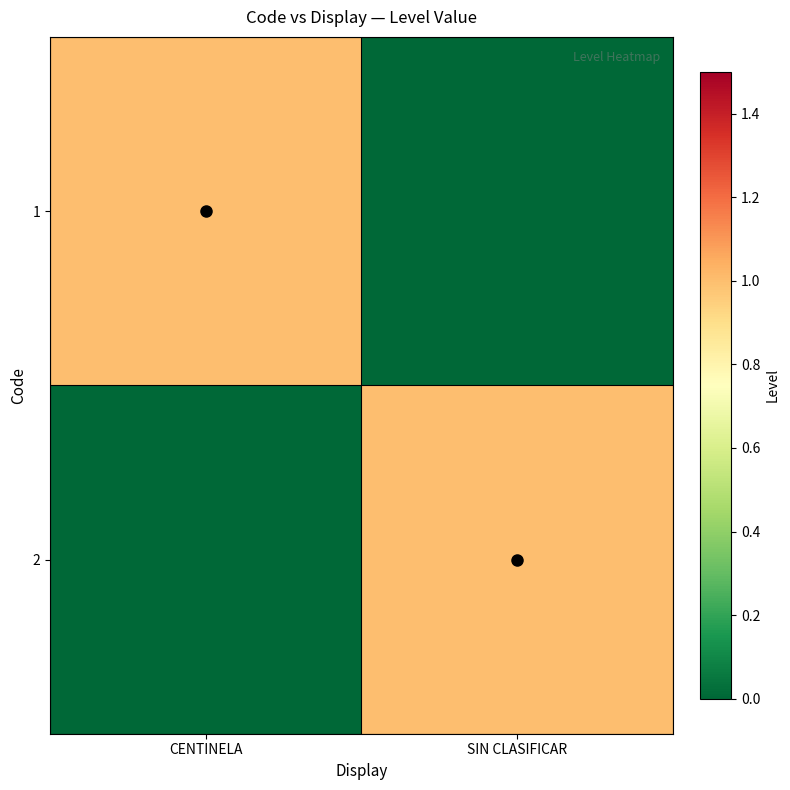

Reading left to right, transcribe all the data shown in this chart.

1: CENTINELA=1	SIN CLASIFICAR=0
2: CENTINELA=0	SIN CLASIFICAR=1